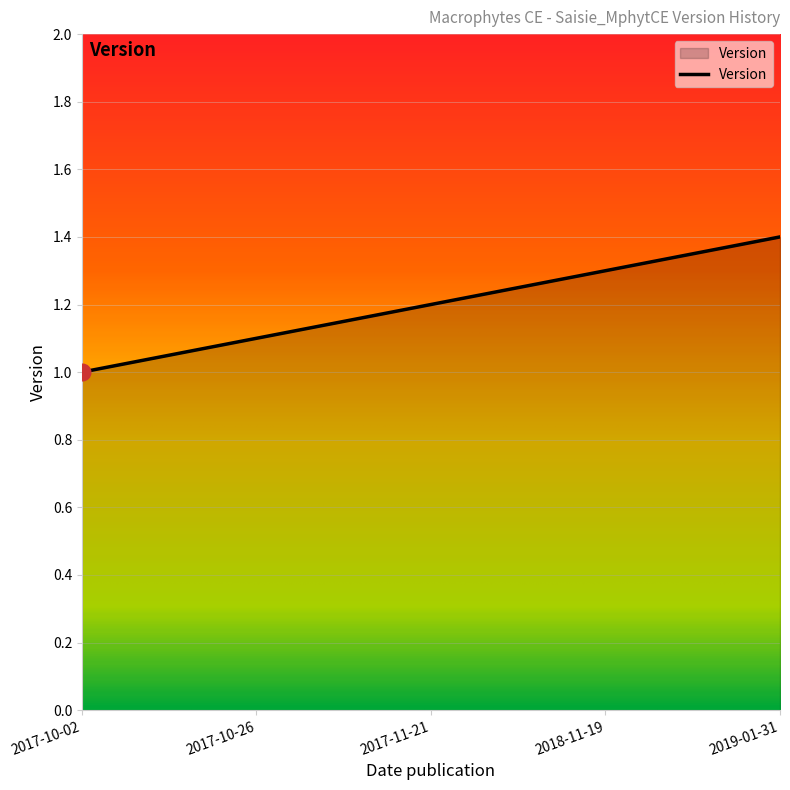

List the labels in order of value, largest first.

2019-01-31, 2018-11-19, 2017-11-21, 2017-10-26, 2017-10-02